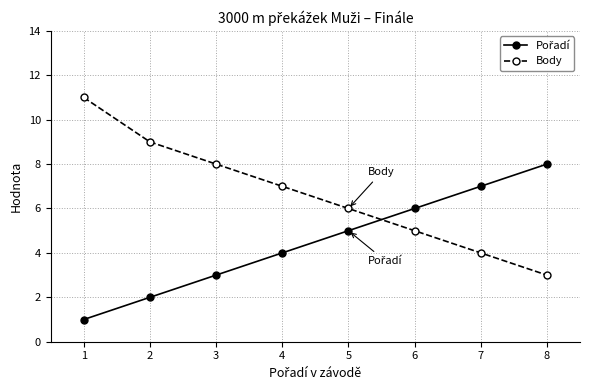

The Body series shows 4 at 8. True or false?

False